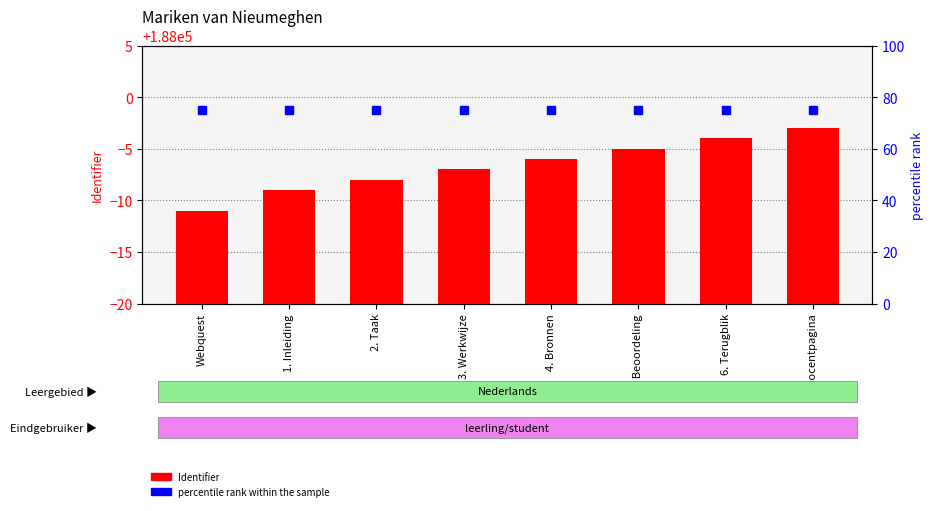

Does the chart contain any negative values?

No